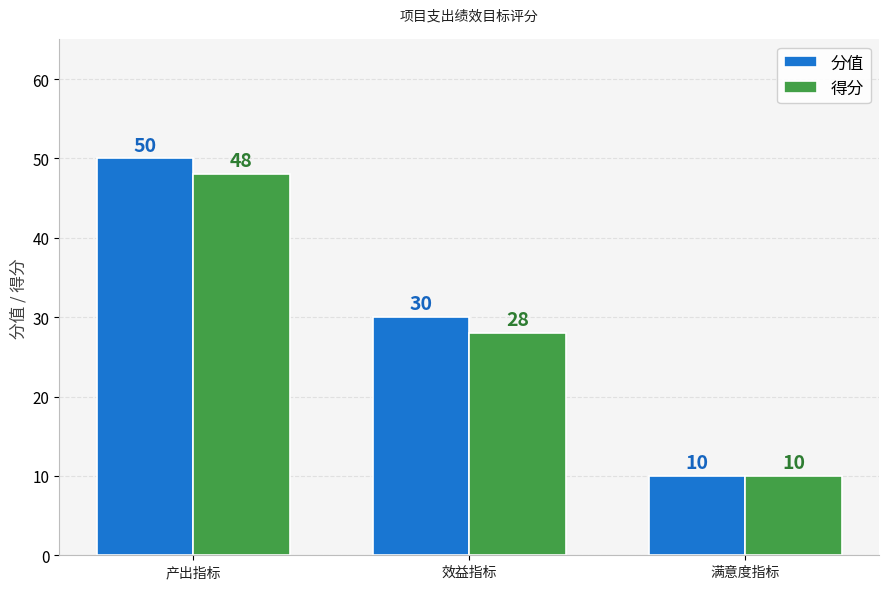

What is the total value across all series at 满意度指标?

20